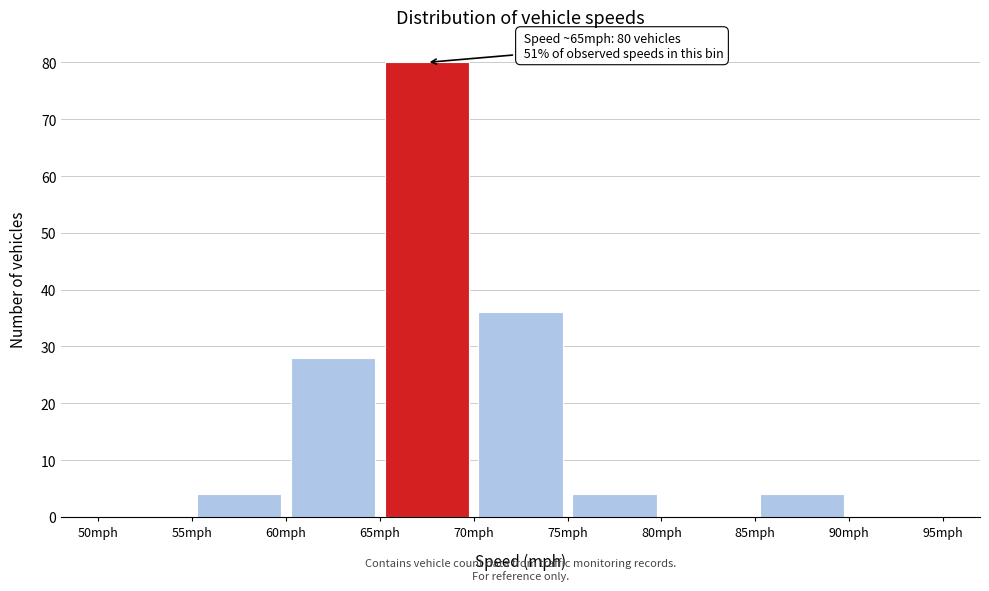

Over which range of the x-axis is the bar tallest?

65 to 70